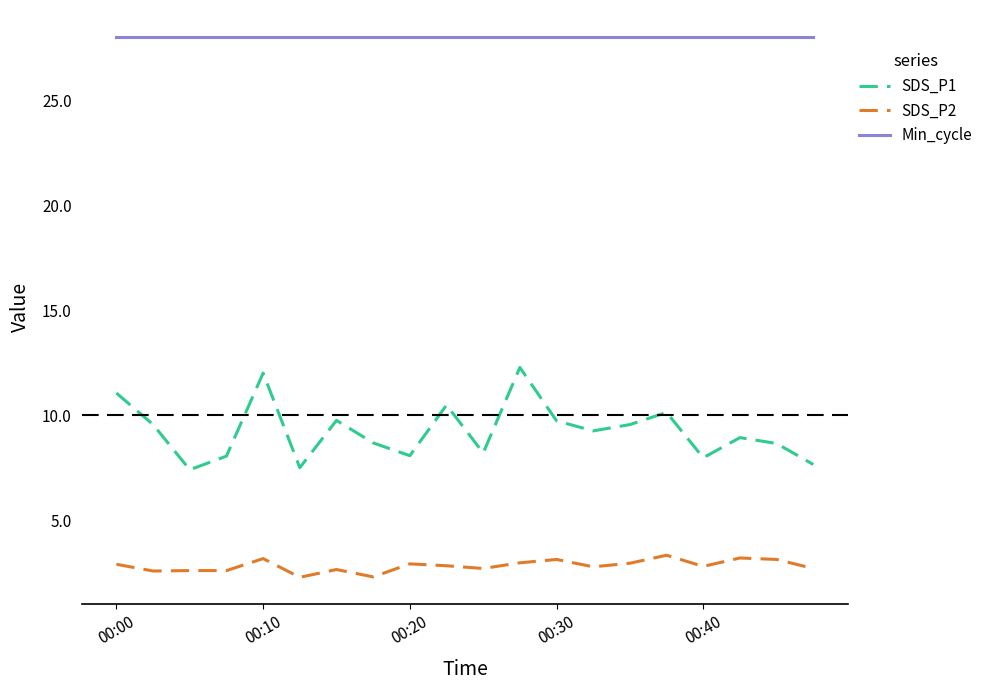

Which series has the widest spread of values?

SDS_P1